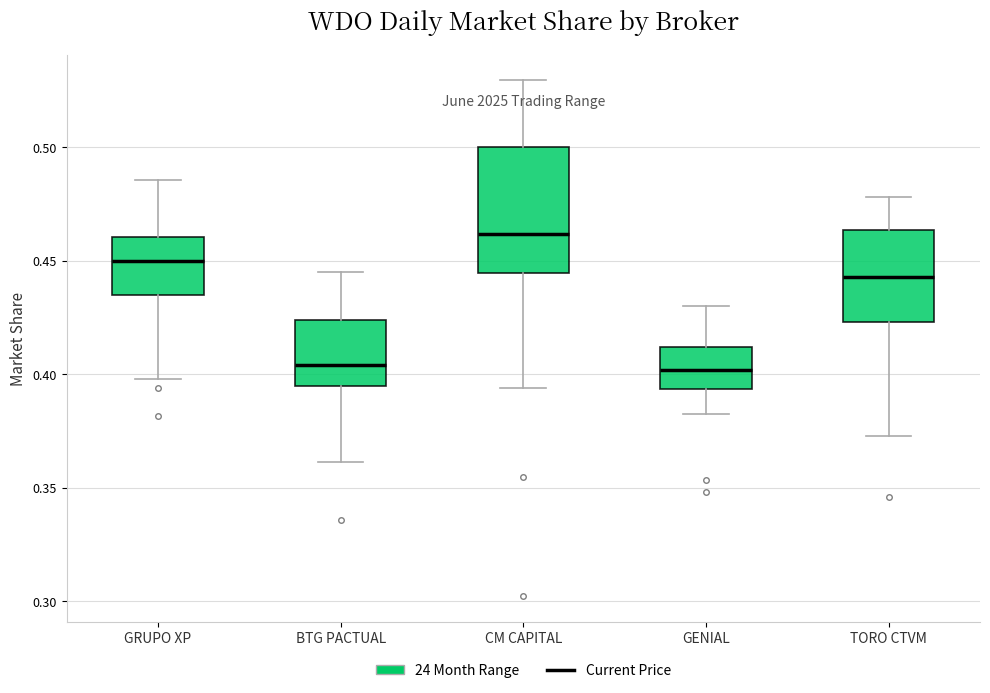

Where does the lower whisker of the box for GENIAL end on the y-axis? The values are not printed on the chart, so give them approximately, as read against the axis.

0.380